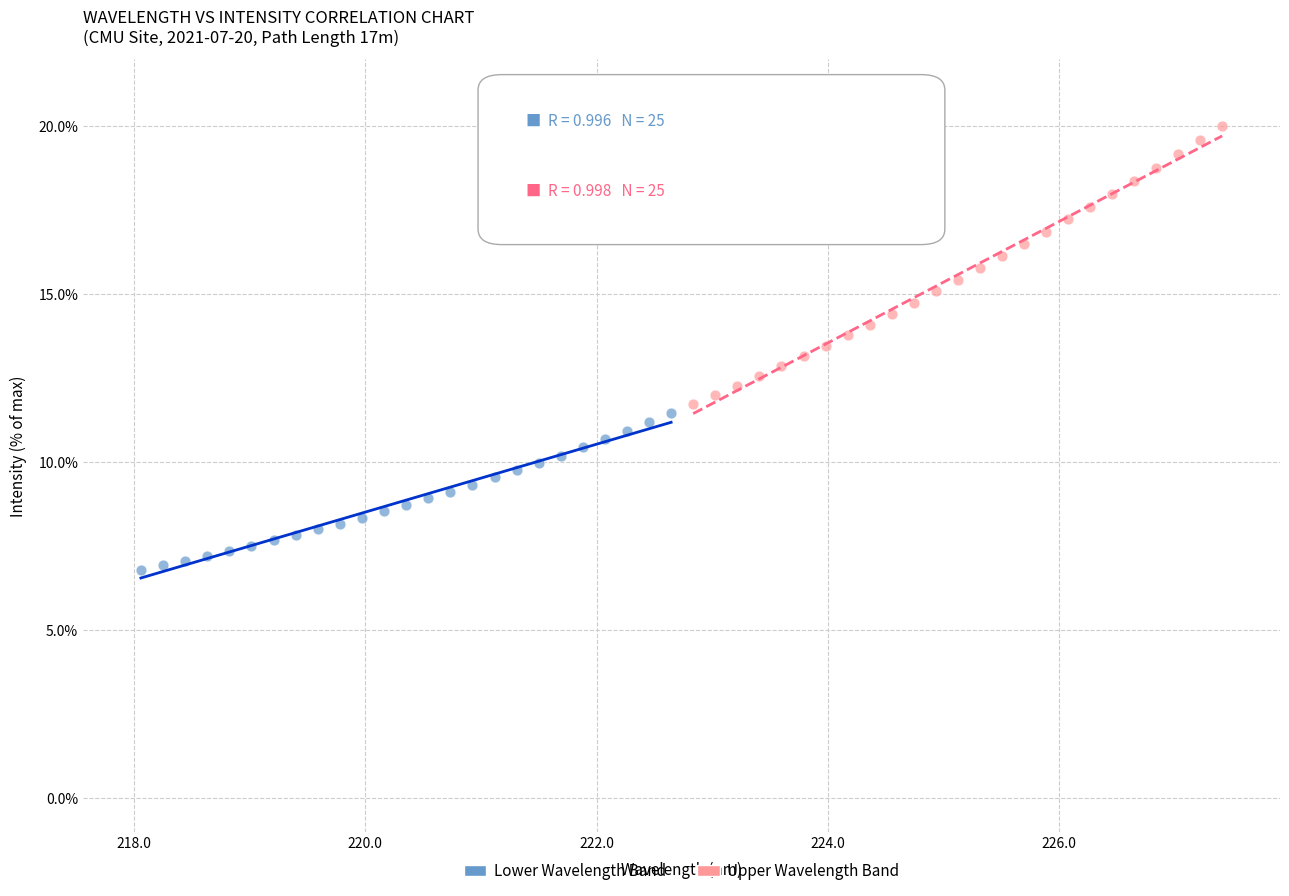

Which series has the largest Y range (max minus min)?

Upper Wavelength Band